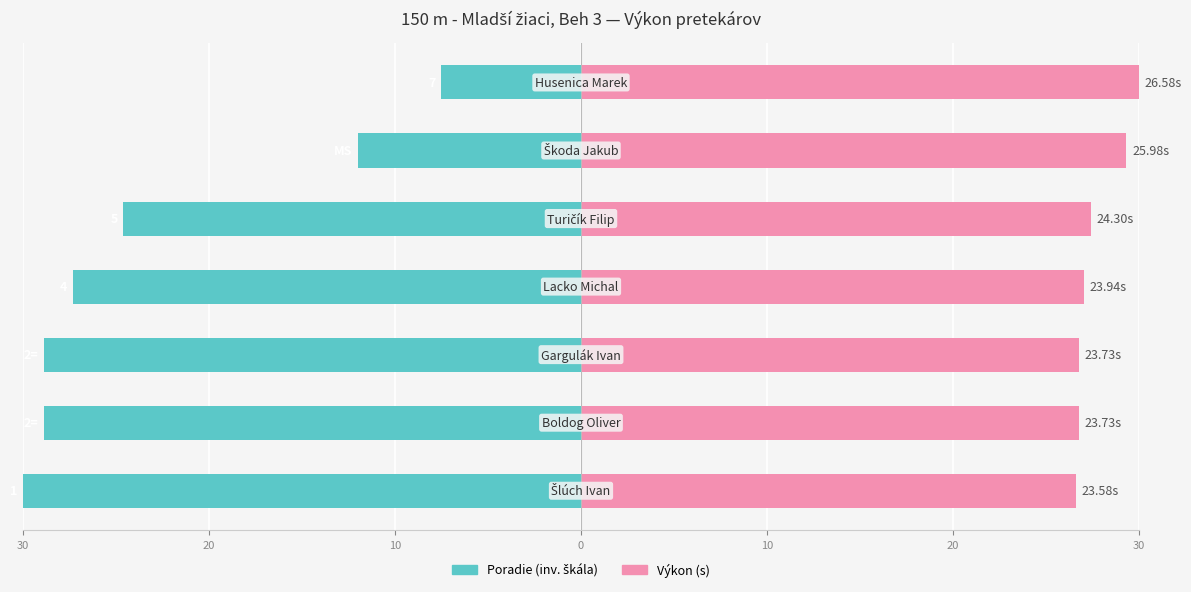

True or false: Poradie (inv. škála) has a value of -7.8 at 10.

False